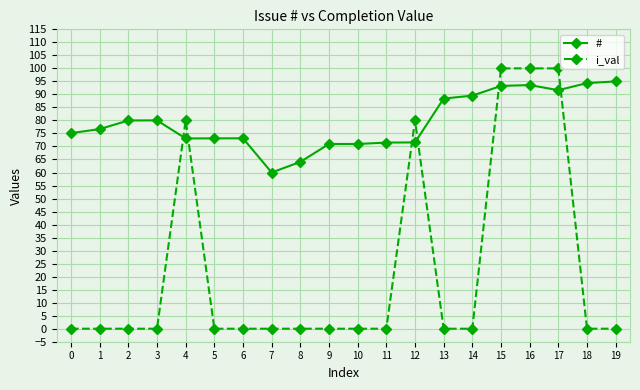

True or false: i_val has more than 1 interior local peaks.

True